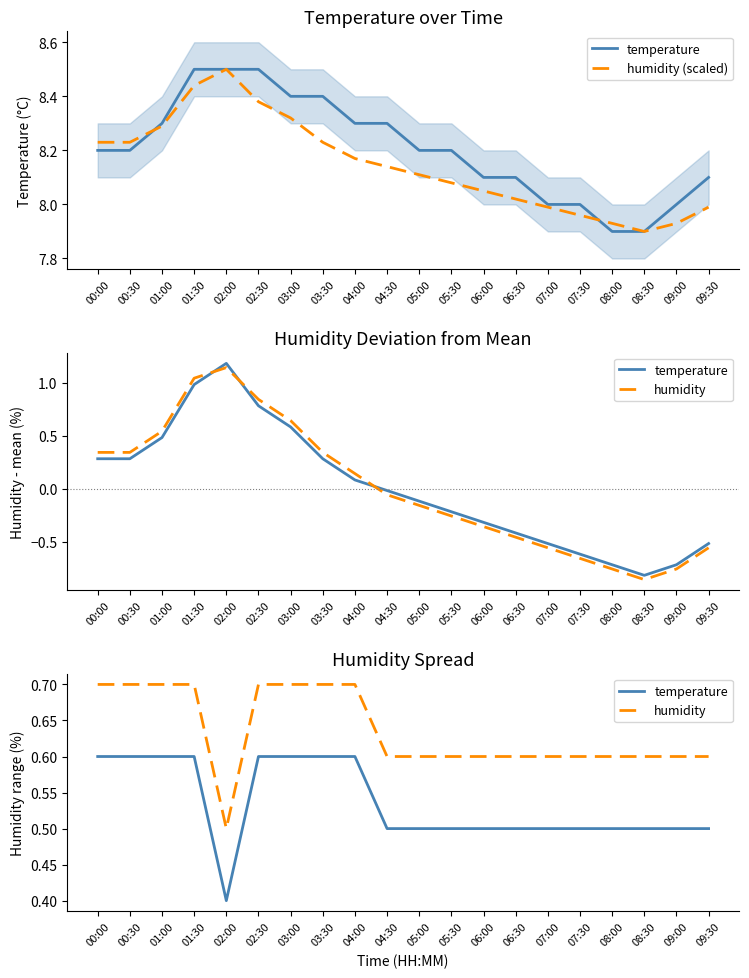

At which category is the sum across all series the highest?

01:30